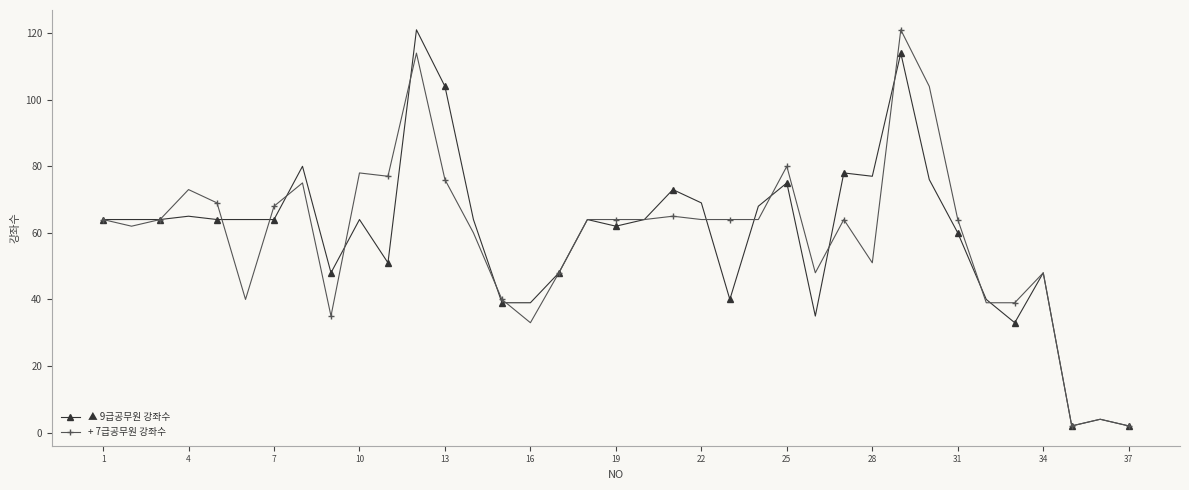

What is the highest value of the ▲ 9급공무원 강좌수 series?

121